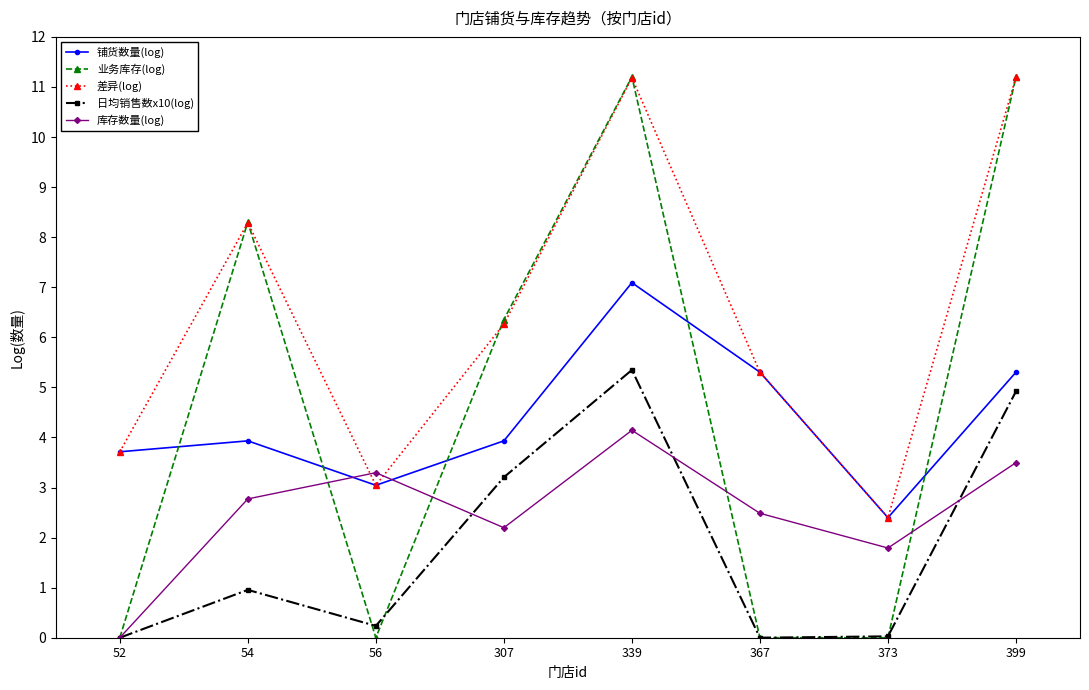

What are all the series names shown in the legend?

铺货数量(log), 业务库存(log), 差异(log), 日均销售数x10(log), 库存数量(log)